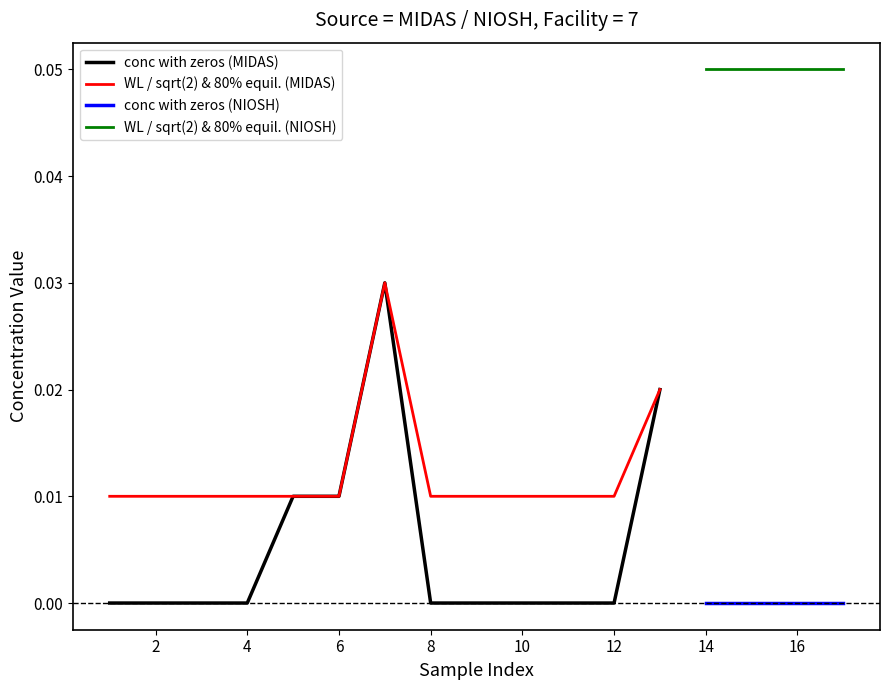

Is the value of WL / sqrt(2) & 80% equil. (MIDAS) at 10 greater than the value of conc with zeros (MIDAS) at 10?

Yes